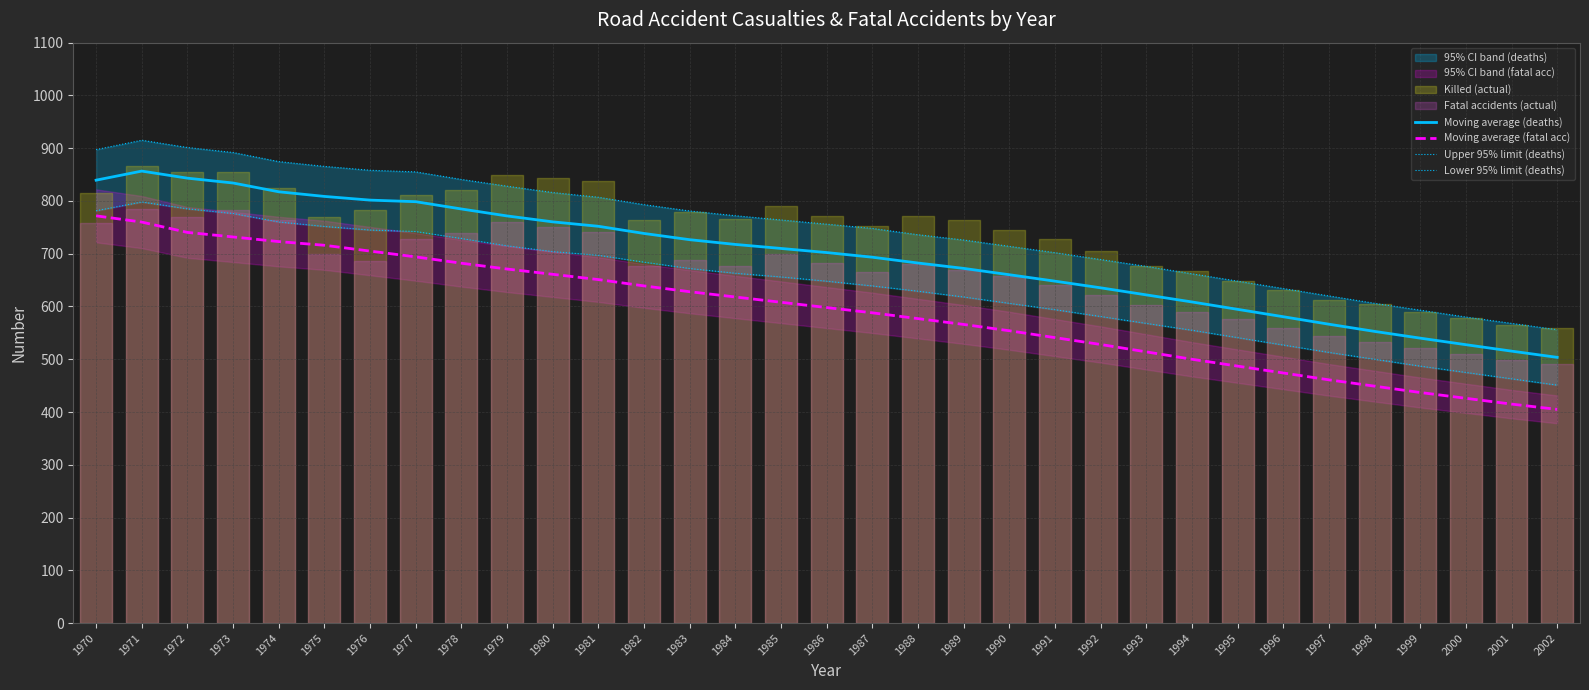

Reading right to left, list all the values displayed in this chart.

Moving average (deaths): 503.6	515.4	527.6	540.0	552.8	566.4	580.6	594.6	608.6	622.0	635.4	648.0	660.2	672.2	682.4	693.4	702.2	710.0	717.6	726.6	738.4	752.0	760.4	771.6	784.8	798.6	801.6	808.6	817.4	834.0	843.2	856.6	839.4
Moving average (fatal acc): 405.0	415.0	426.0	437.0	449.0	461.0	474.0	487.0	500.0	514.0	528.0	541.0	554.0	566.0	577.0	588.0	598.0	608.0	618.0	628.0	639.0	651.0	661.0	671.0	682.0	694.0	705.0	716.0	723.0	731.8	740.4	760.0	771.8
Upper 95% limit (deaths): 556.0	568.0	580.0	593.0	606.0	620.0	634.0	648.0	662.0	676.0	689.0	702.0	714.0	726.0	736.0	748.0	756.0	764.0	772.0	781.0	793.0	807.0	816.0	828.0	840.8	855.1	858.2	865.5	874.6	891.8	901.3	915.1	897.3
Lower 95% limit (deaths): 451.0	463.0	475.0	487.0	500.0	513.0	527.0	541.0	555.0	568.0	581.0	594.0	606.0	618.0	629.0	639.0	648.0	656.0	663.0	672.0	684.0	697.0	704.0	715.0	728.8	742.1	744.9	751.7	760.2	776.2	785.1	798.1	781.5